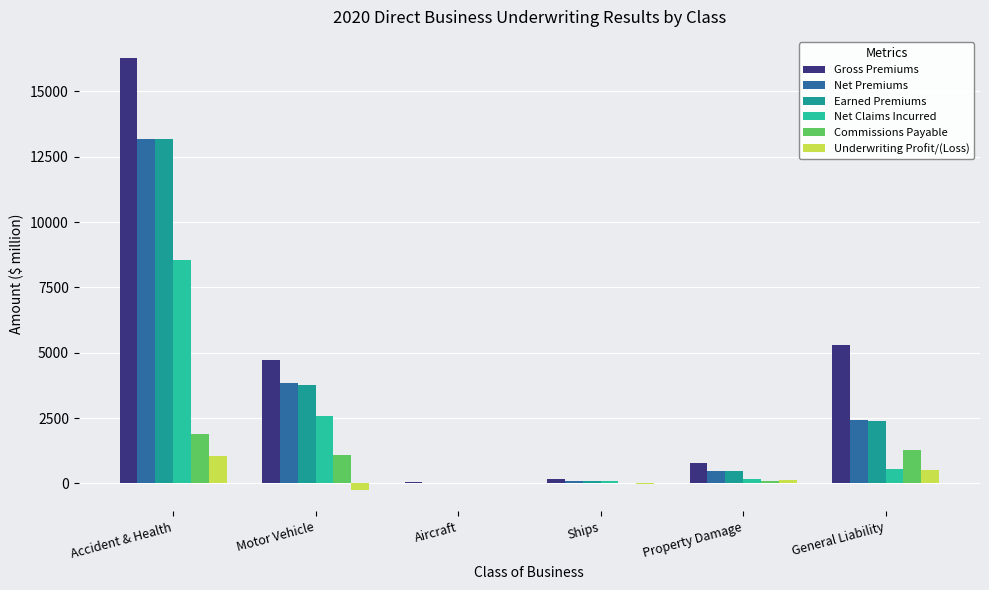

Which category has the highest value across all series?

Accident & Health